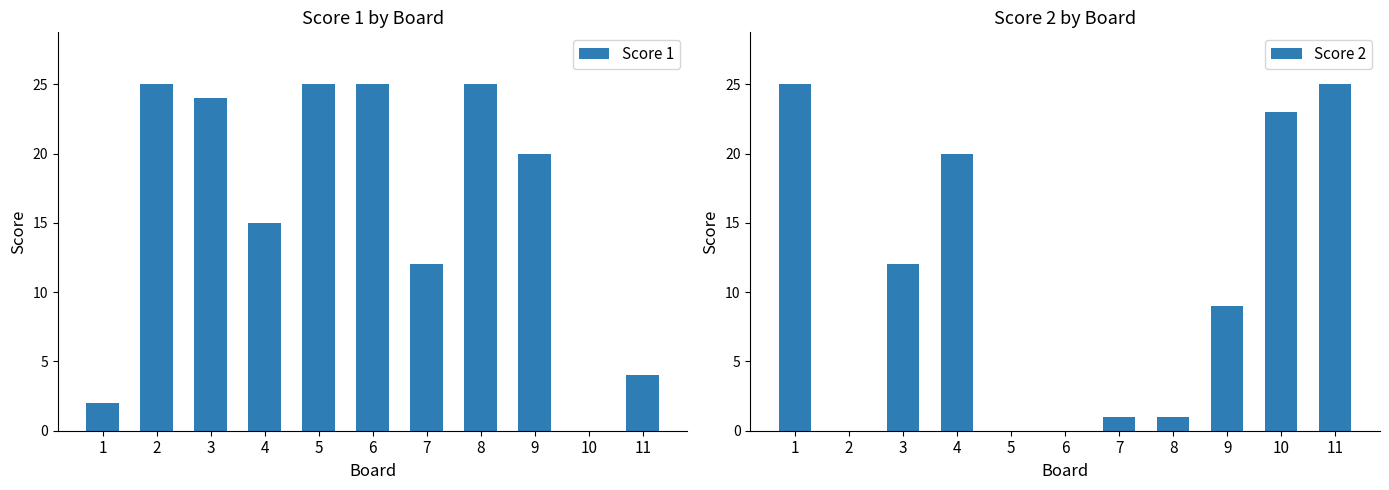

What is the spread (max minus min) of values at 1?

23